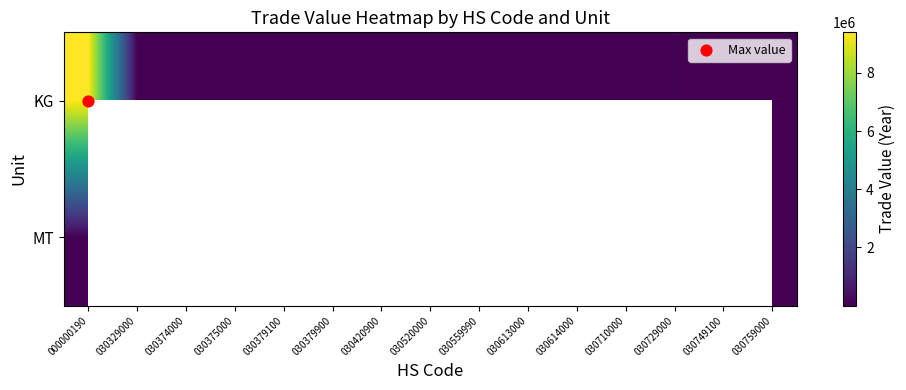

Is it true that KG equals 63874.2 at 030729000?

False